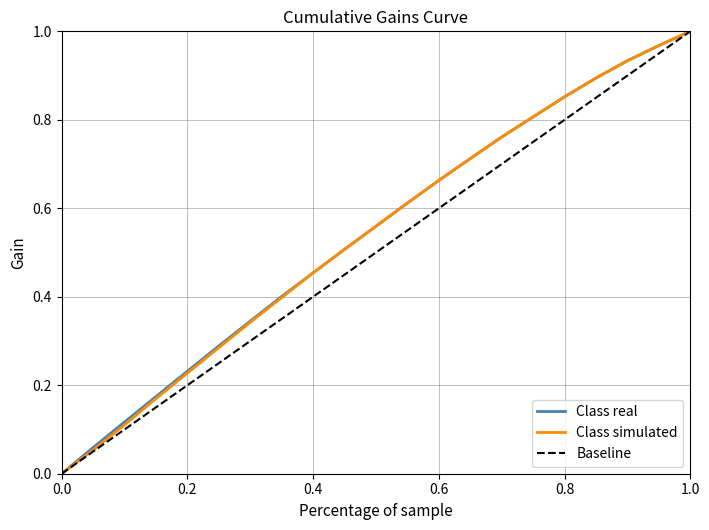

Count the number of data series in this chart.

2